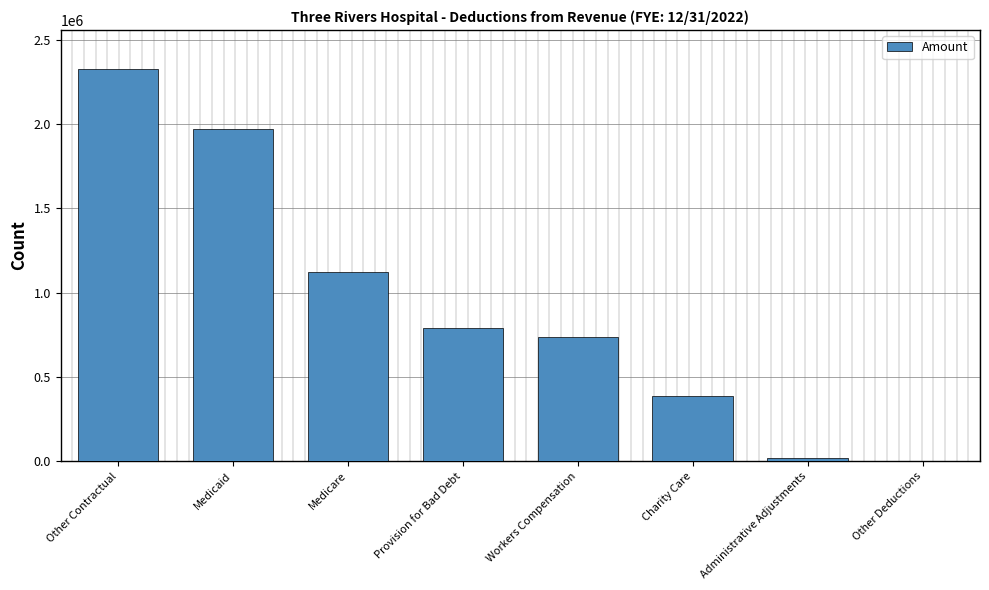

Which has a higher value, Provision for Bad Debt or Other Deductions?

Provision for Bad Debt